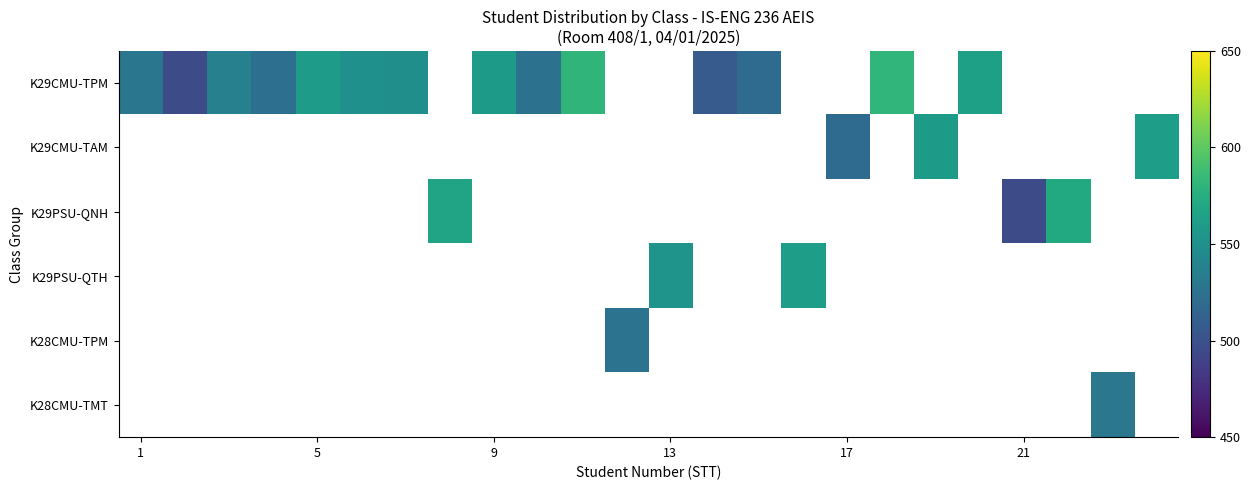

How many categories are shown in the chart?

24